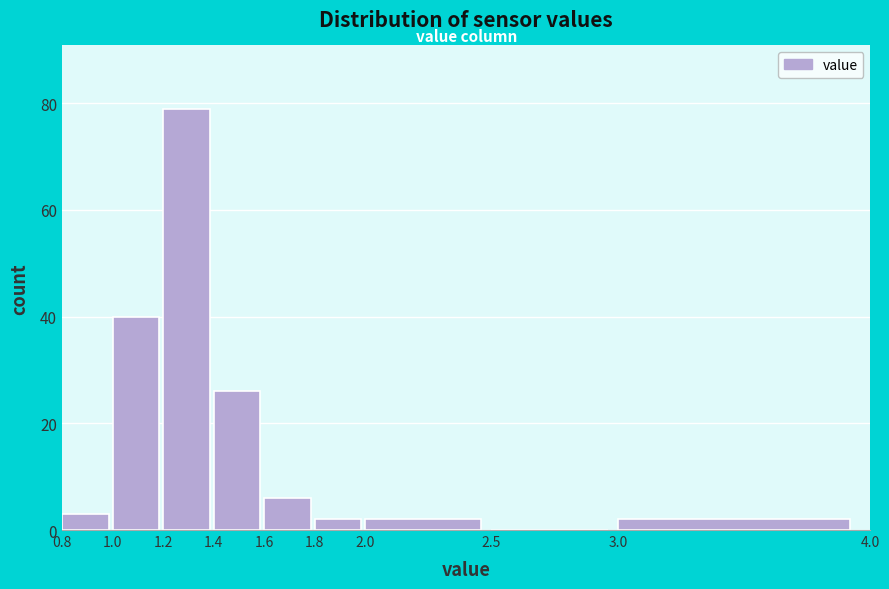

How tall is the bar that spans 1.4 to 1.6 on the x-axis? The values are not printed on the chart, so give them approximately, as read against the axis.

26